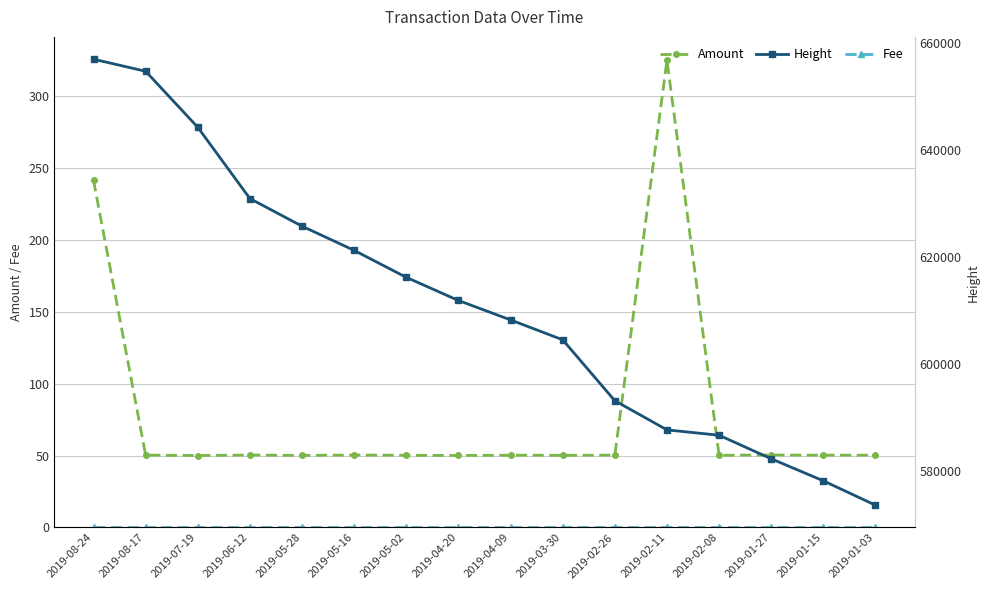

True or false: Amount has more than 1 interior local peaks.

True